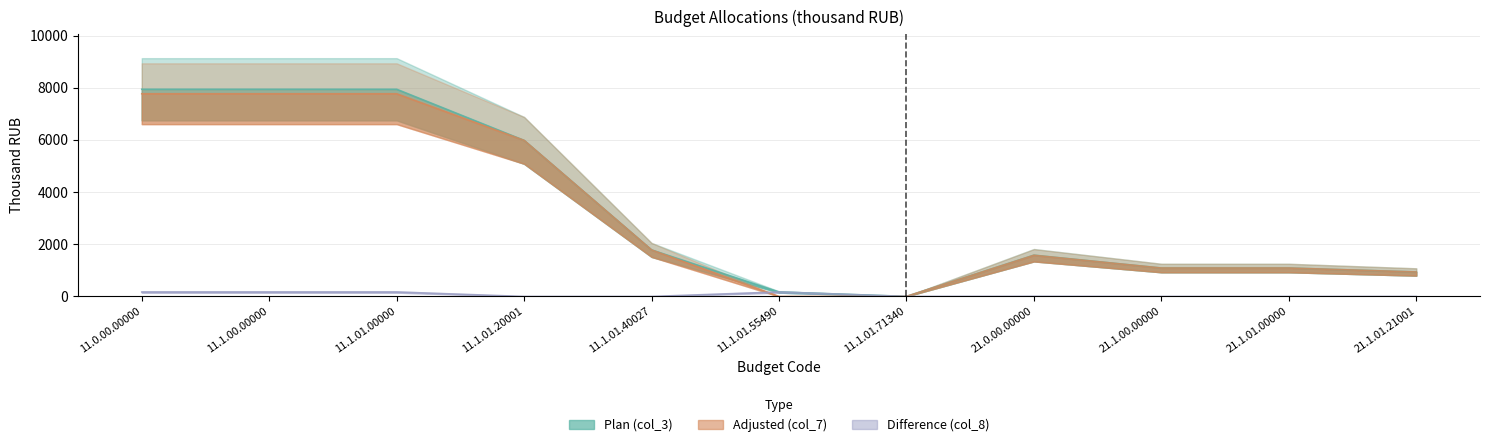

What is the sum of the Plan (col_3) values at 11.1.01.40027 and 21.1.01.21001?

2722.7